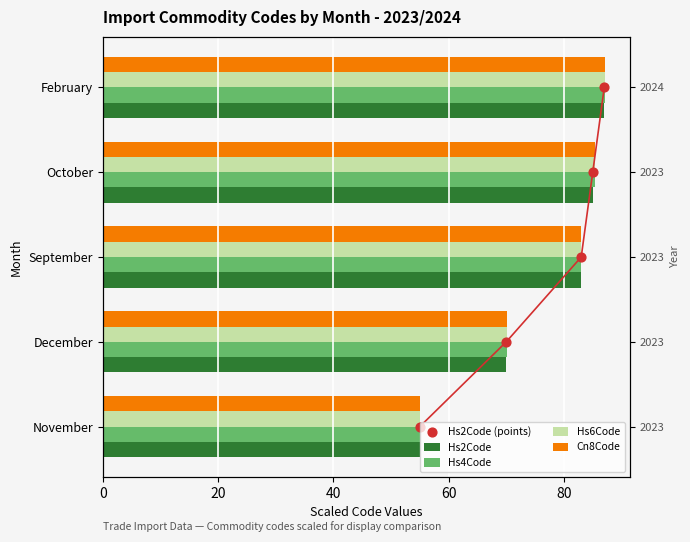

Which series contains the lowest Y value?

Hs2Code (points)